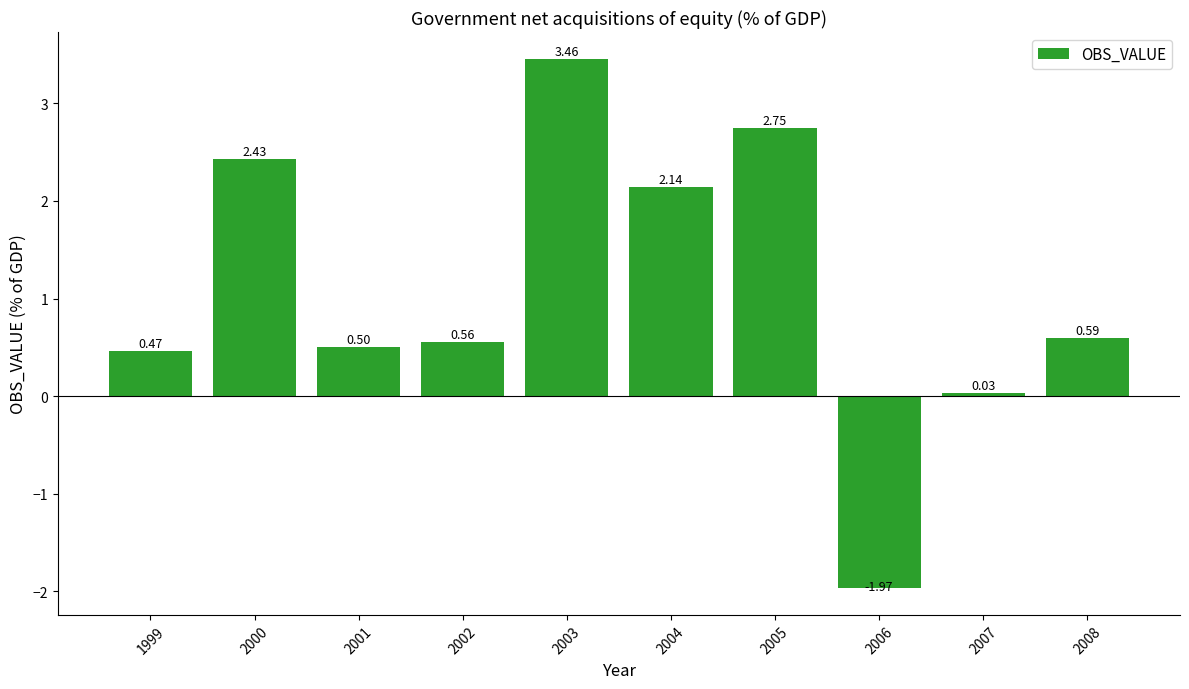

How many bars are there in total?

10